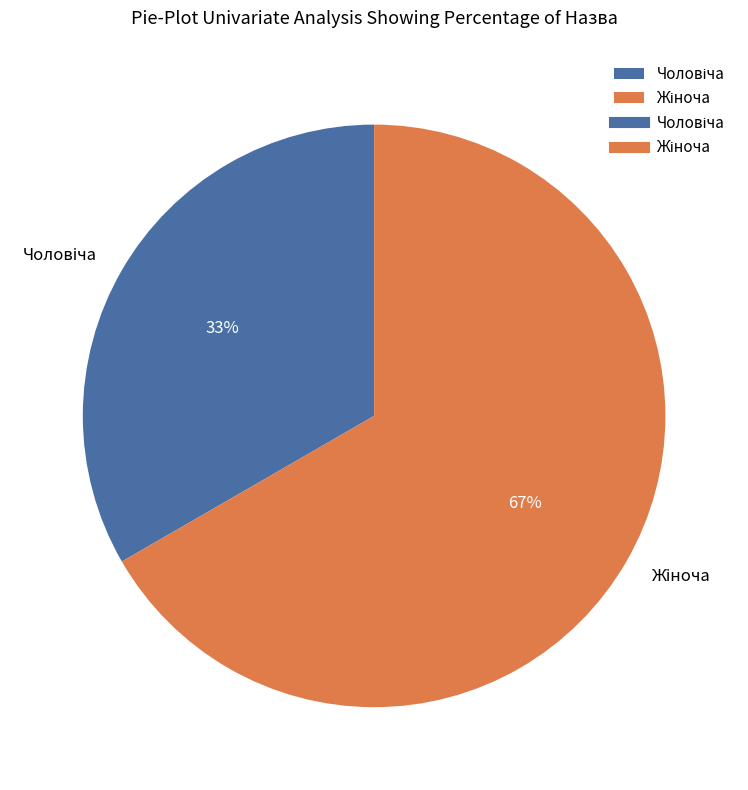

To the nearest percent, what is the average slice percentage?

50%